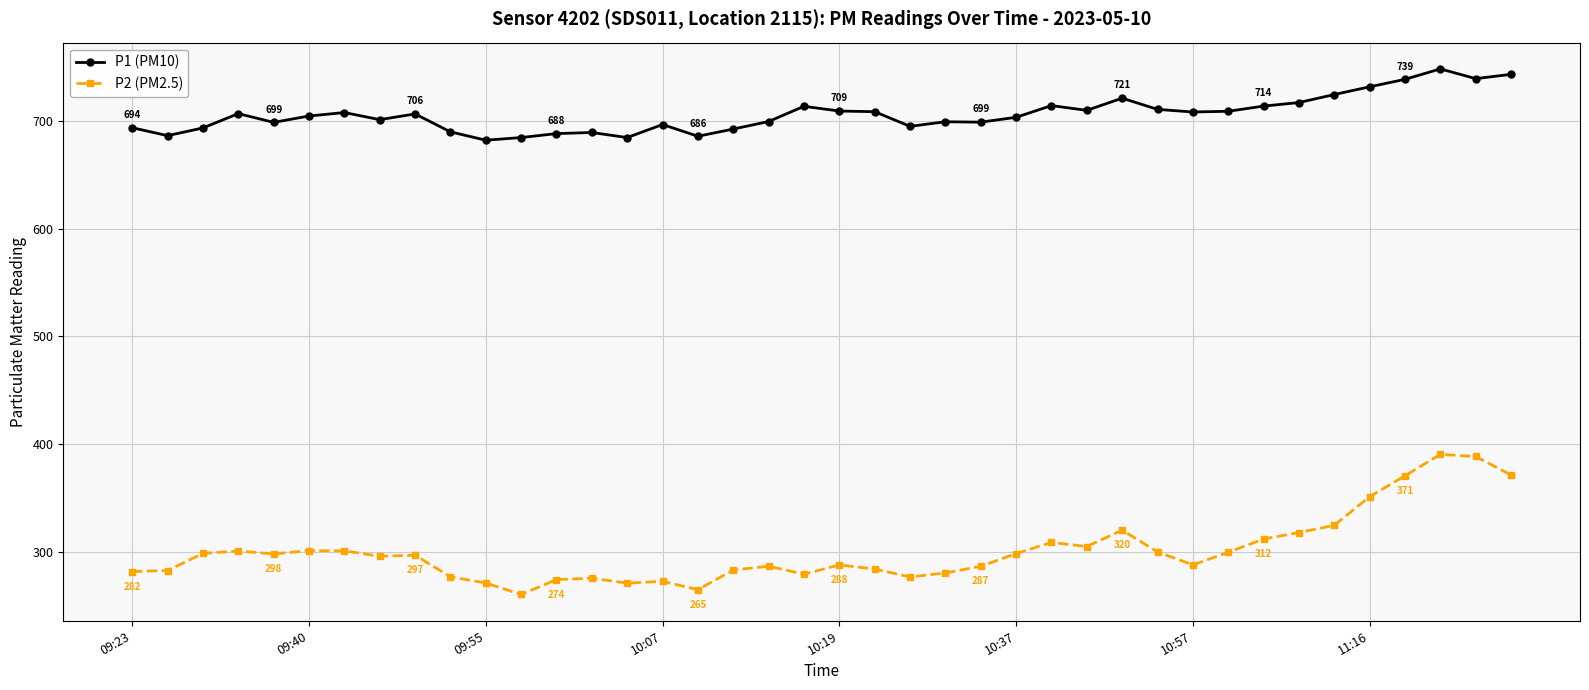

List the series in order of their overall mean, lowest first.

P2 (PM2.5), P1 (PM10)